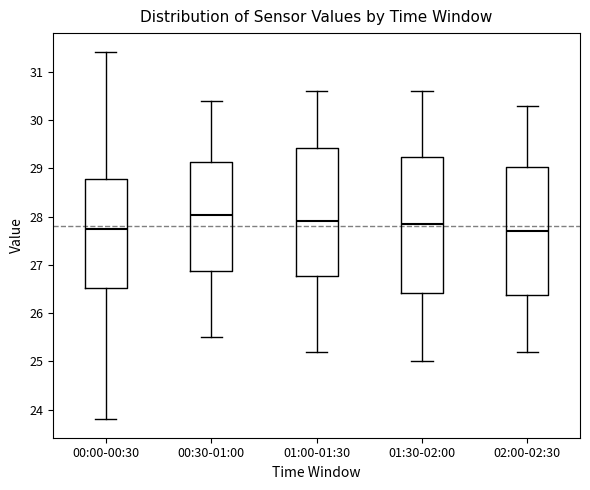

Reading left to right, read every box against the y-axis: the position of its median line, the range the box covers, and the ends of its whiskers. The values are not printed on the chart, so give them approximately, as read against the axis.

00:00-00:30: median 27.7, box 26.5 to 28.8, whiskers 23.8 to 31.4
00:30-01:00: median 28.0, box 26.9 to 29.1, whiskers 25.5 to 30.4
01:00-01:30: median 27.9, box 26.8 to 29.4, whiskers 25.2 to 30.6
01:30-02:00: median 27.9, box 26.4 to 29.2, whiskers 25.0 to 30.6
02:00-02:30: median 27.7, box 26.4 to 29.0, whiskers 25.2 to 30.3